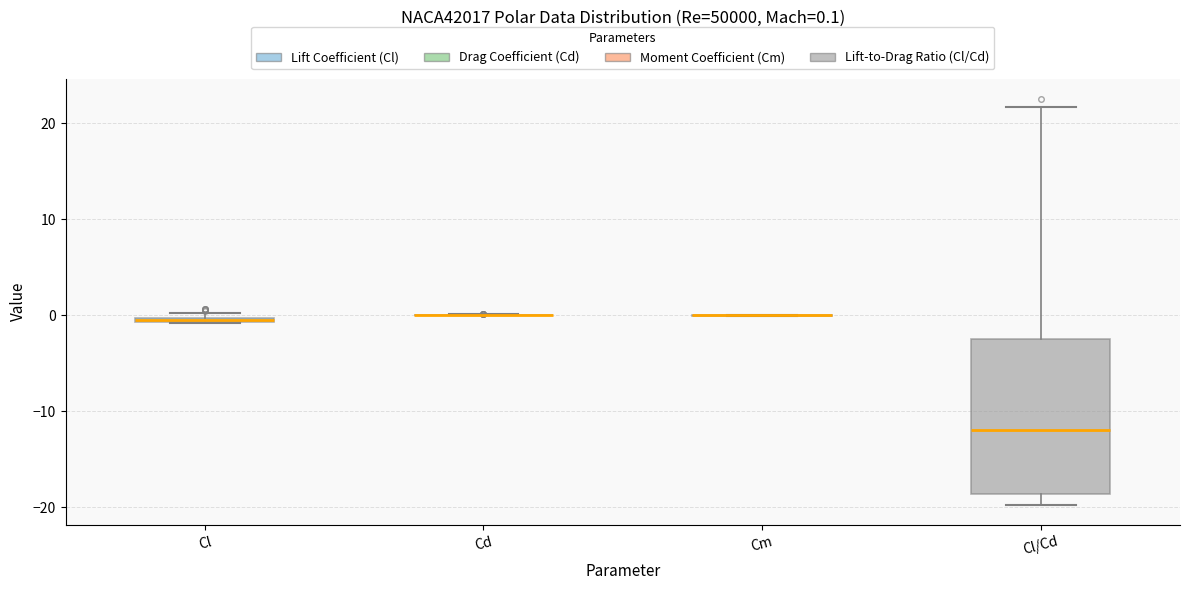

Comparing the boxes themselves (not the whiskers), which one is the tallest?

Cl/Cd